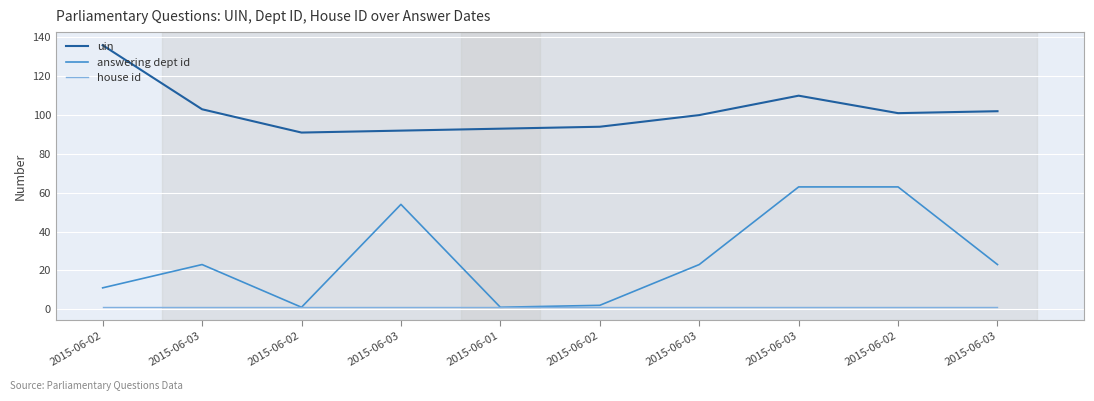

Which series has the largest range (max minus min)?

answering dept id